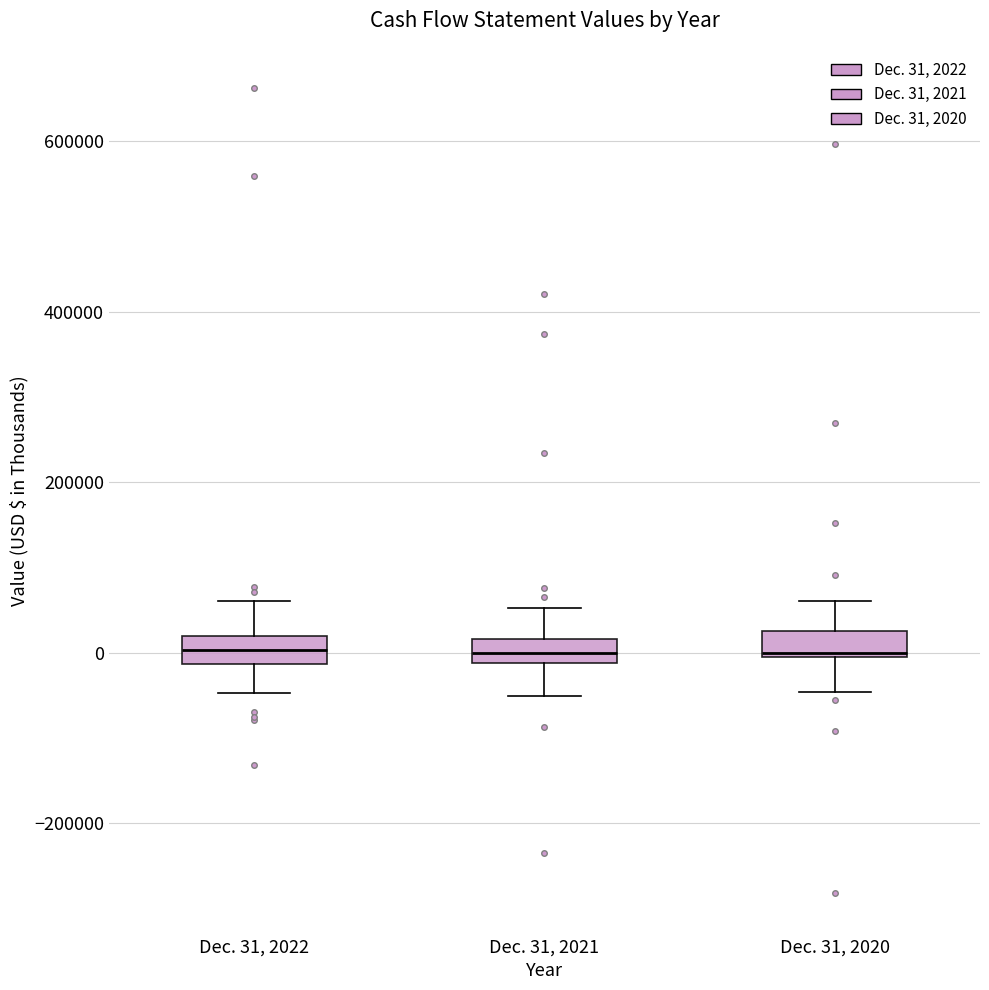

Where does the median line of the box for Dec. 31, 2021 sit on the y-axis? The values are not printed on the chart, so give them approximately, as read against the axis.

0